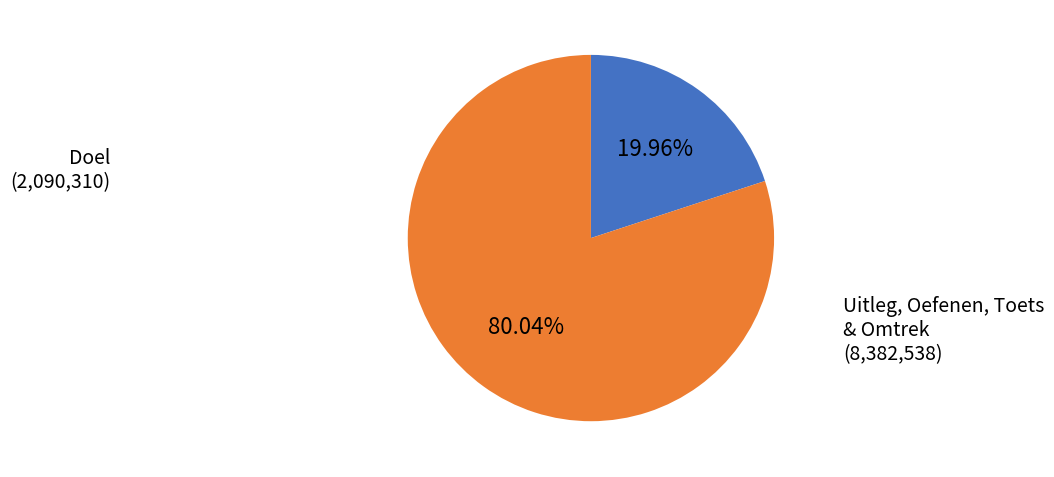

Is there any slice that represents more than half of the pie?

Yes